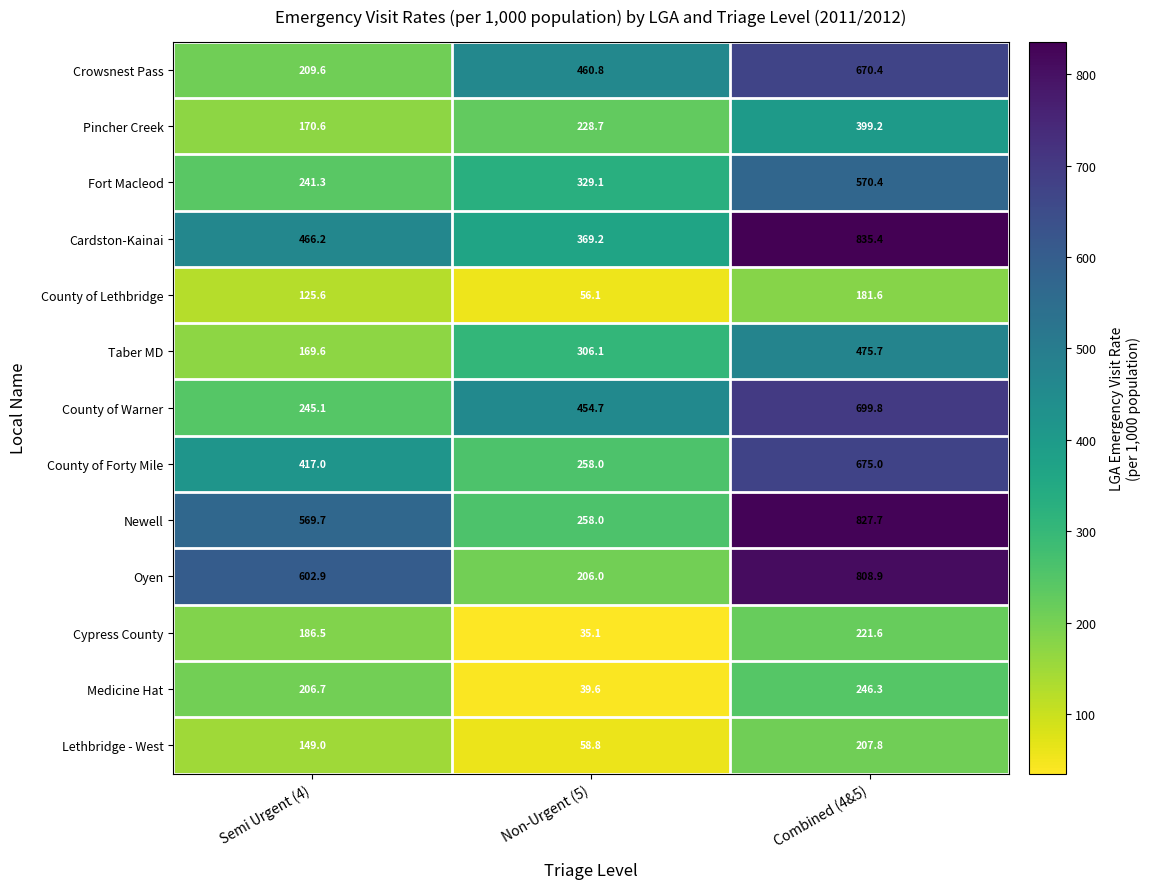

At which label does Fort Macleod first exceed 329?

Non-Urgent (5)